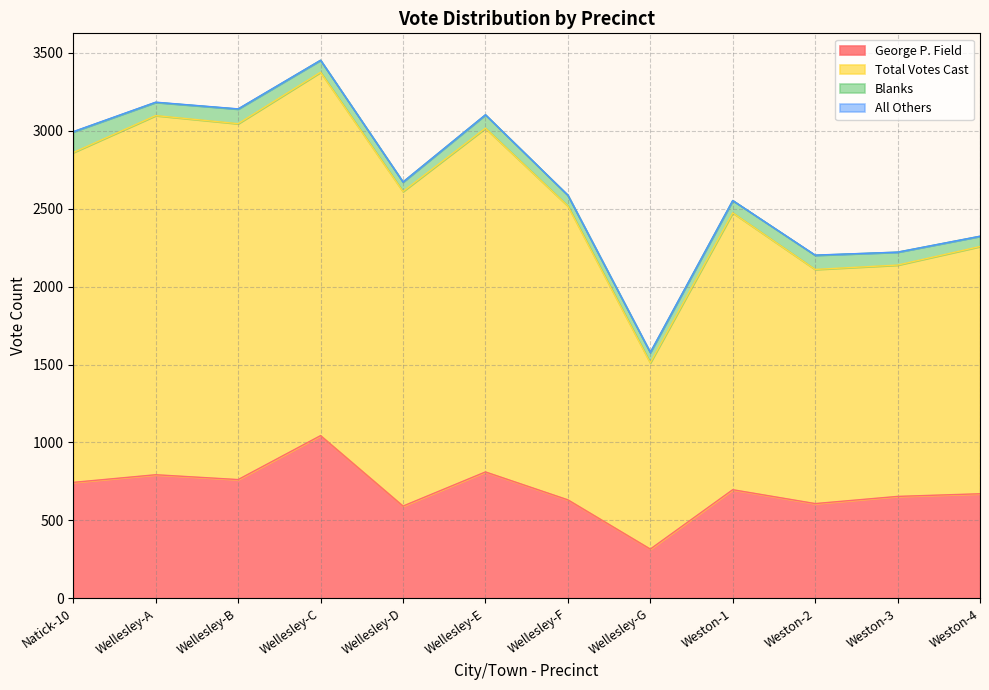

At which label does George P. Field first exceed 697?

Natick-10